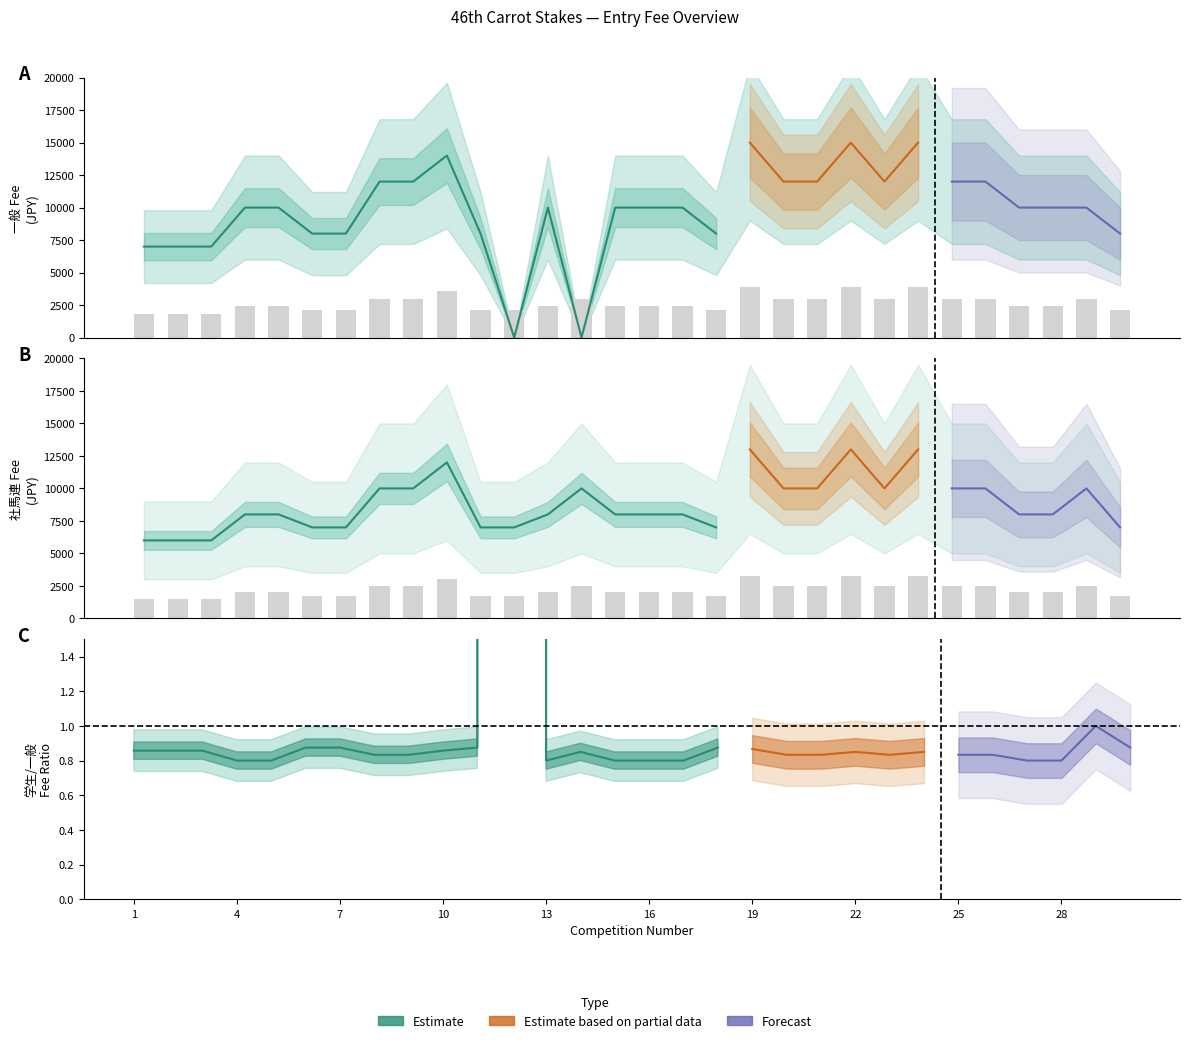

Where is 一般 nearest to the value 7500?

1